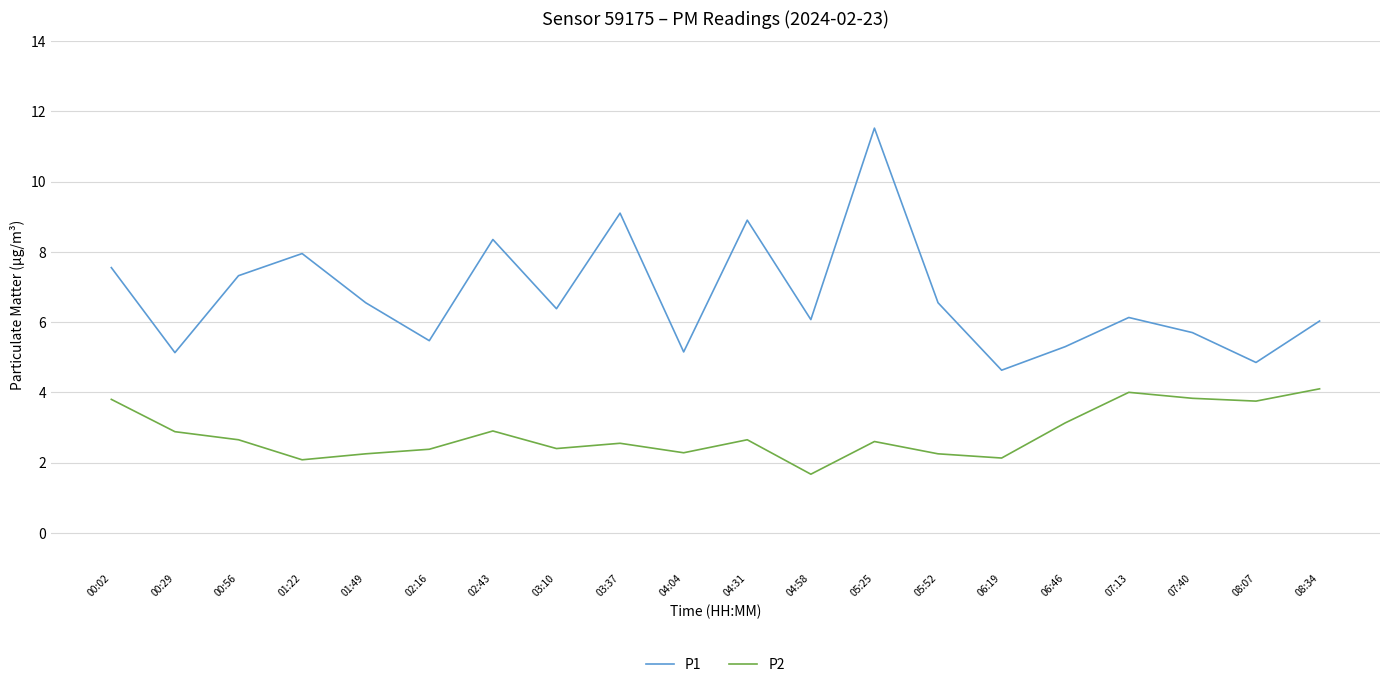

True or false: P1 and P2 intersect in this chart.

False